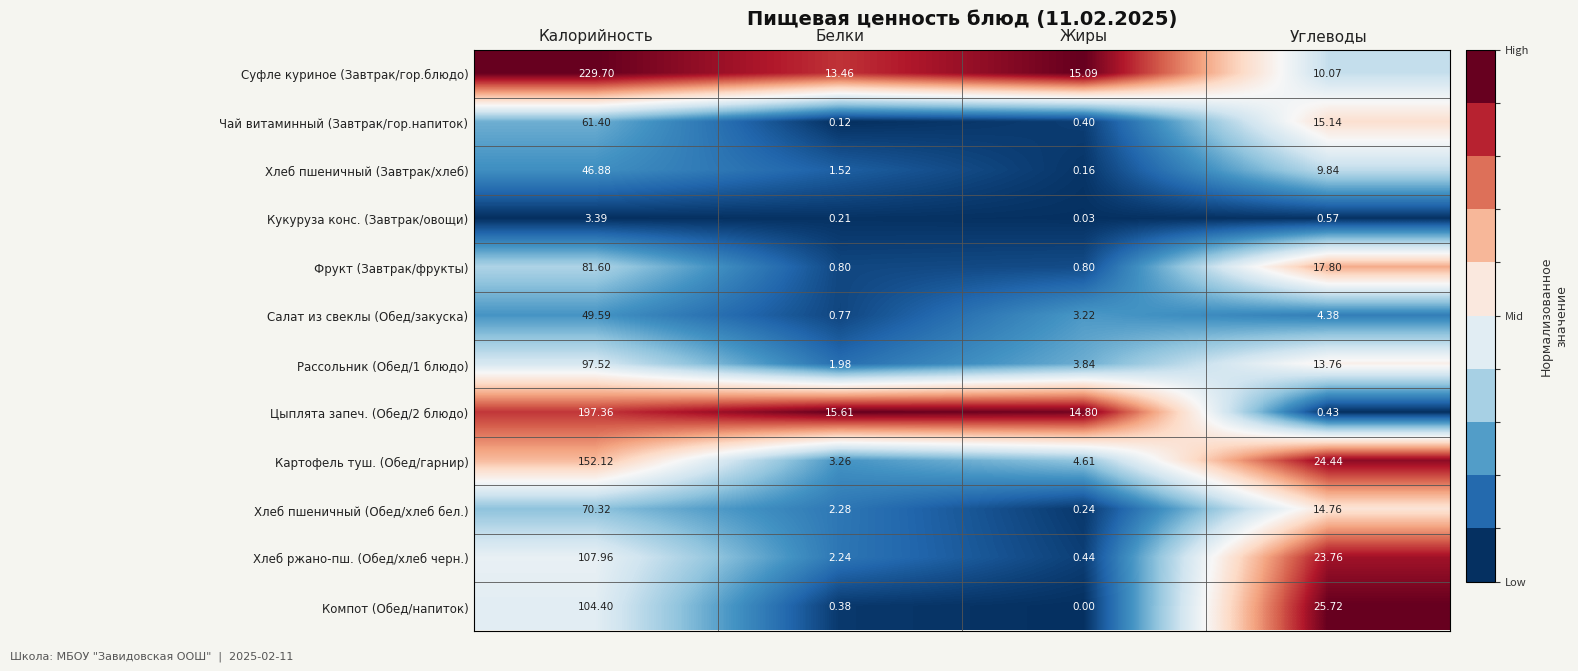

List the labels in order of Суфле куриное (Завтрак/гор.блюдо) value, smallest first.

Углеводы, Белки, Жиры, Калорийность